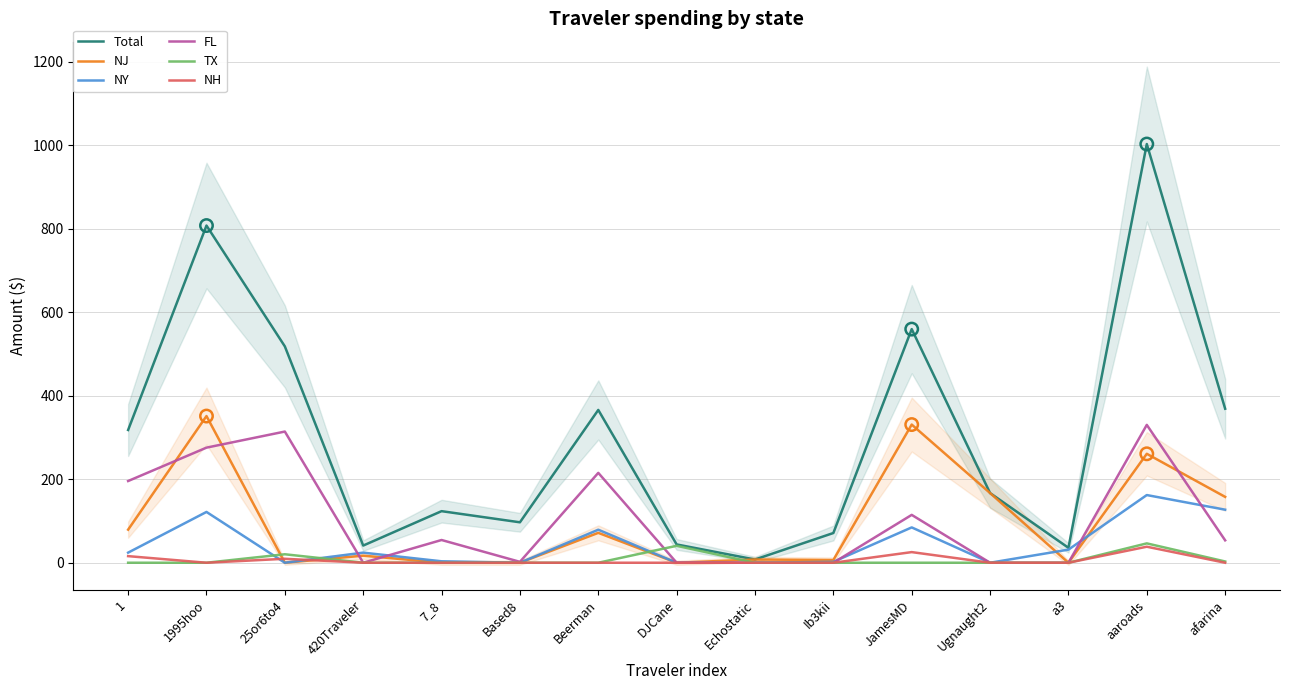

At how many categories does at least one series exceed 985?

1